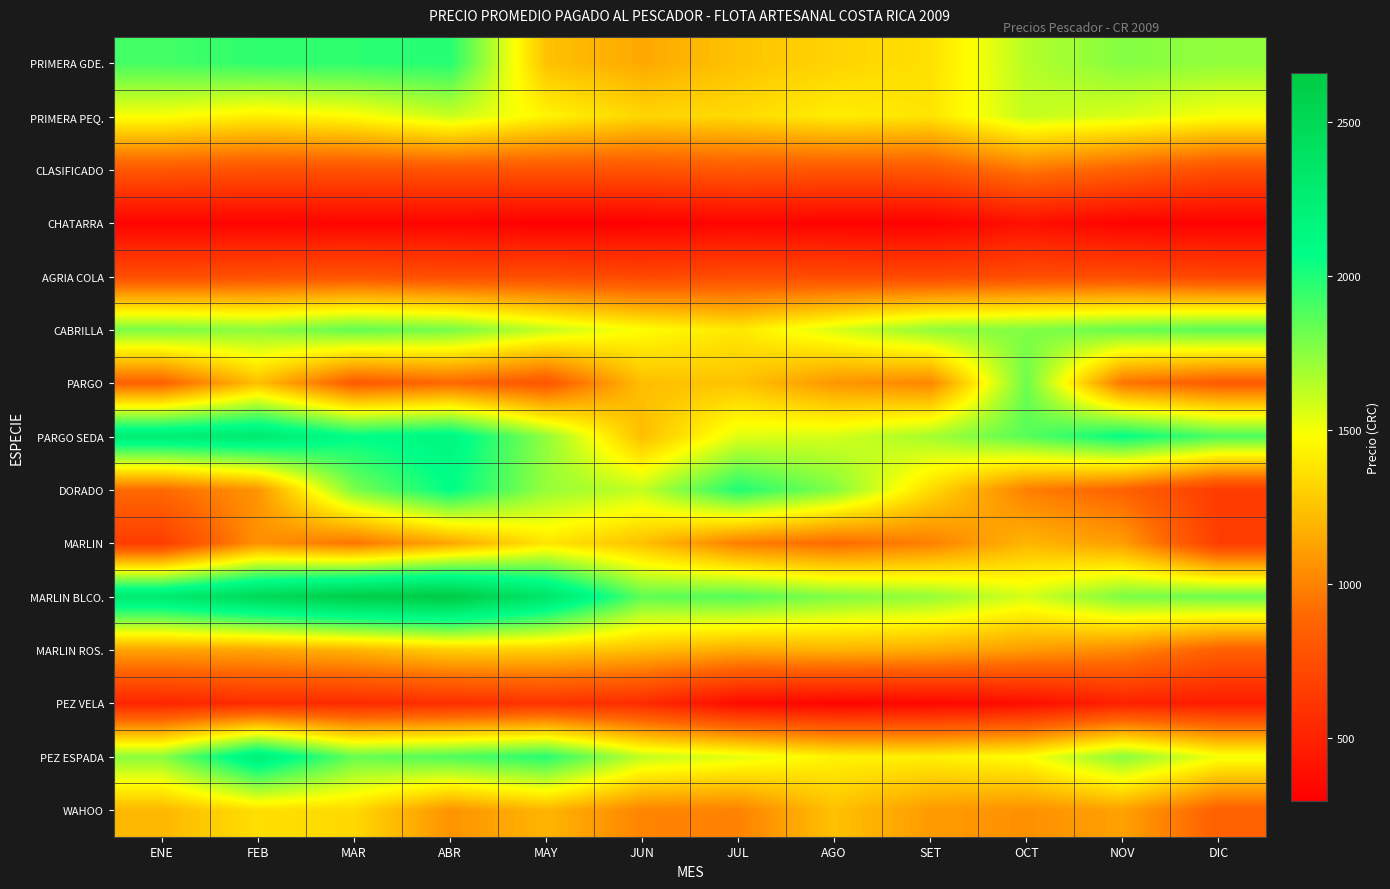

At how many categories does at least one series exceed 568?

12